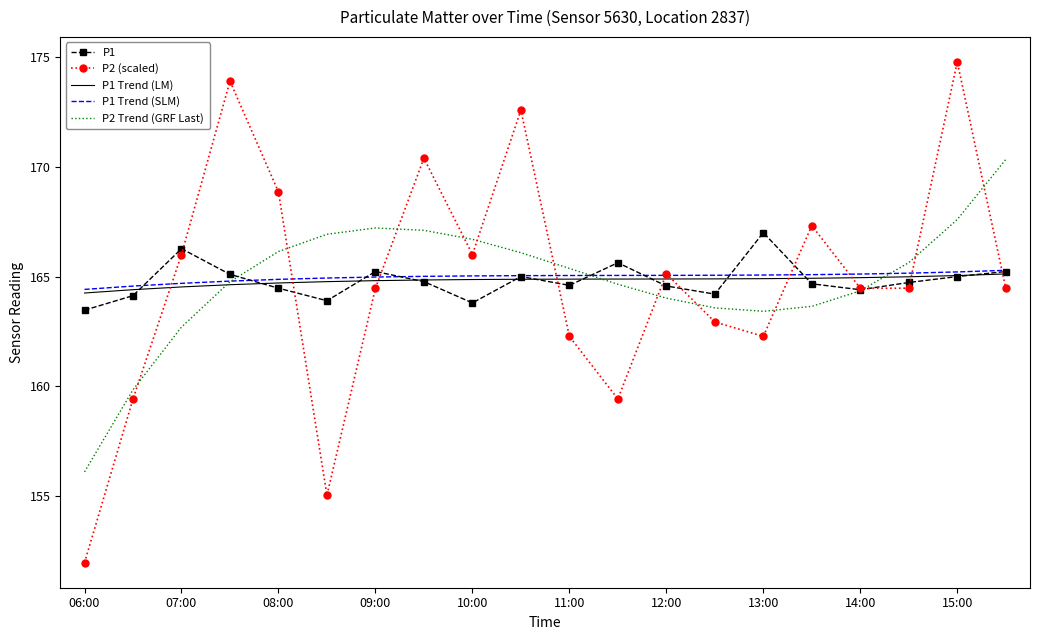

What is the smallest value displayed?

152.0